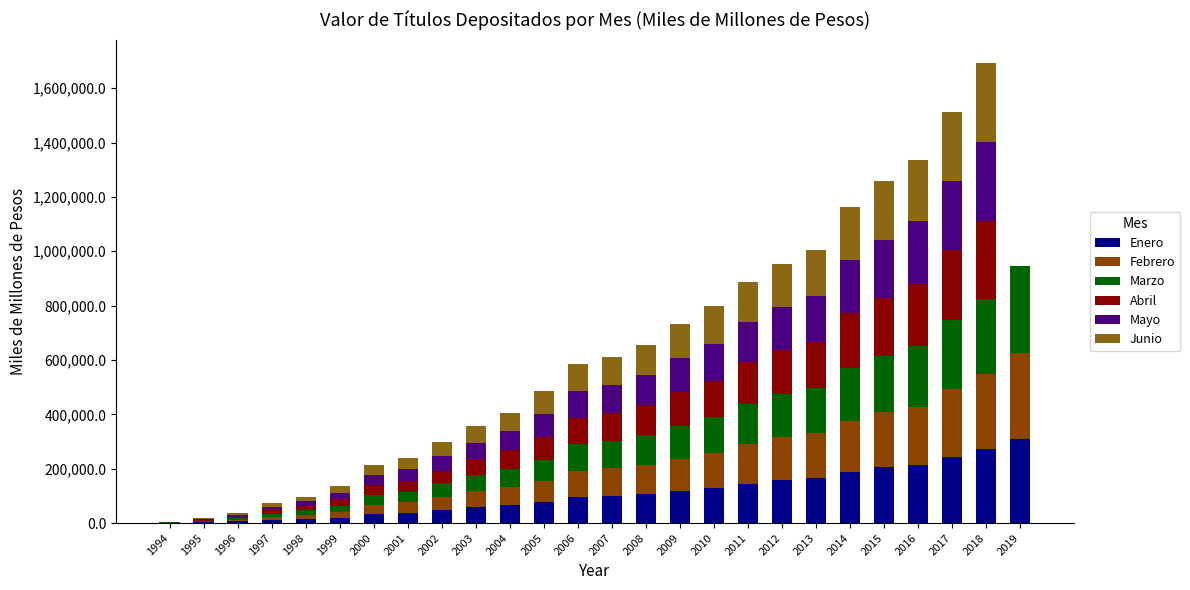

What is the total value across all series at 2014?

1163254.1